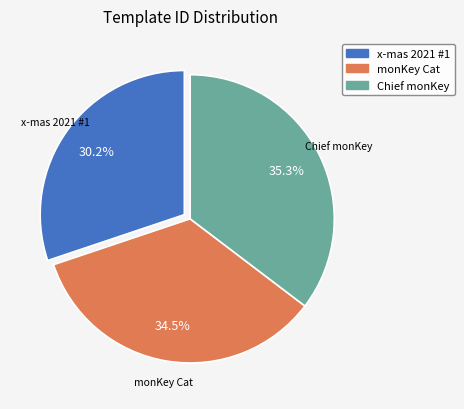

How many slices are in this pie chart?

3